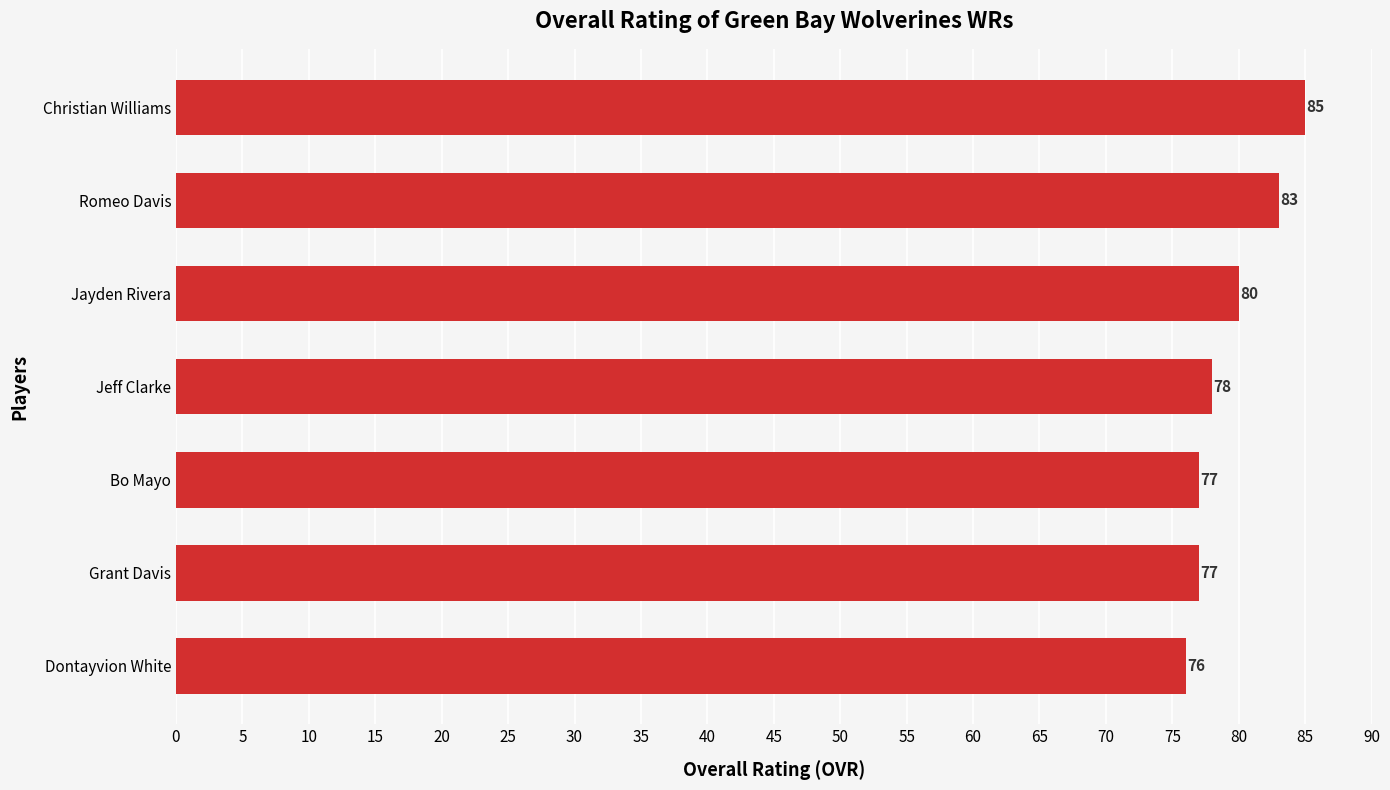

Which has a higher value, Romeo Davis or Grant Davis?

Romeo Davis